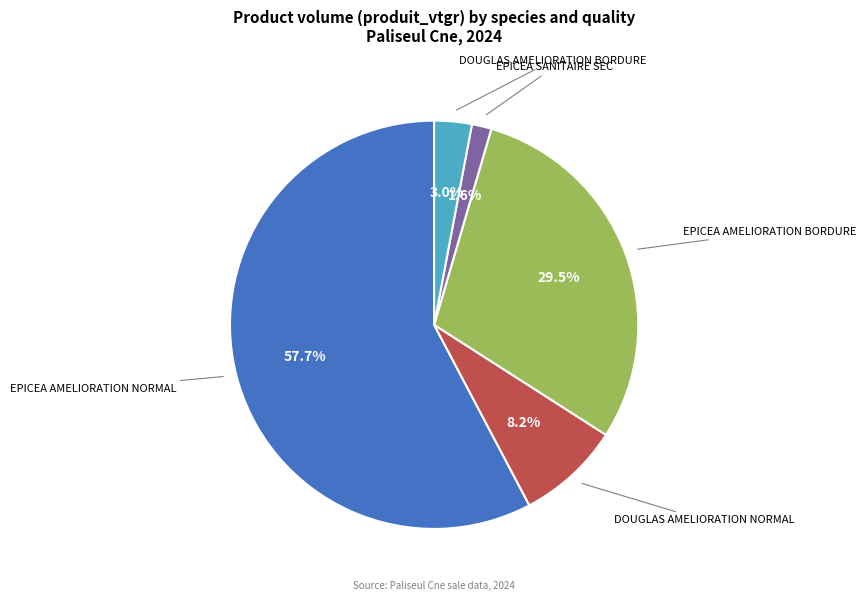

Is there a majority slice in this chart?

Yes